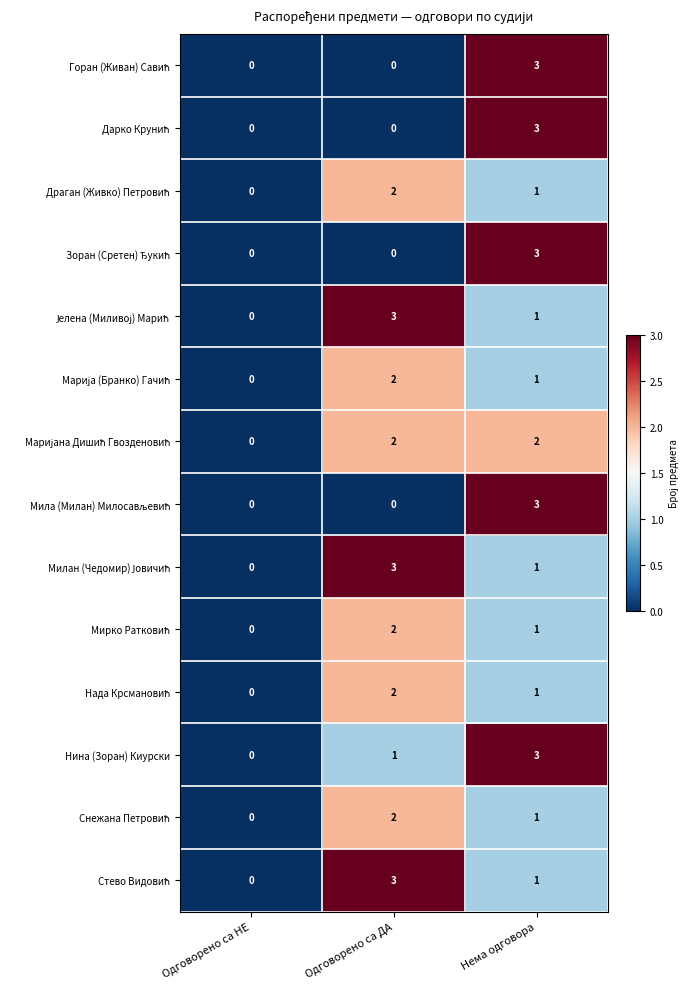

What is the difference between the highest and lowest values at Одговорено са ДА?

3